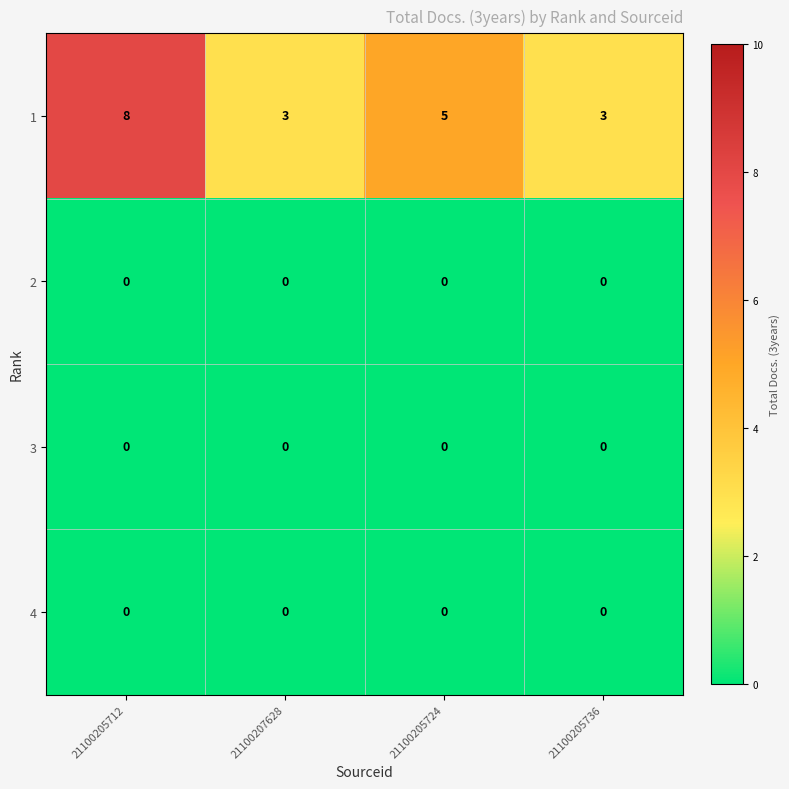

Reading left to right, what are all the values shown in this chart?

1: 21100205712=8	21100207628=3	21100205724=5	21100205736=3
2: 21100205712=0	21100207628=0	21100205724=0	21100205736=0
3: 21100205712=0	21100207628=0	21100205724=0	21100205736=0
4: 21100205712=0	21100207628=0	21100205724=0	21100205736=0